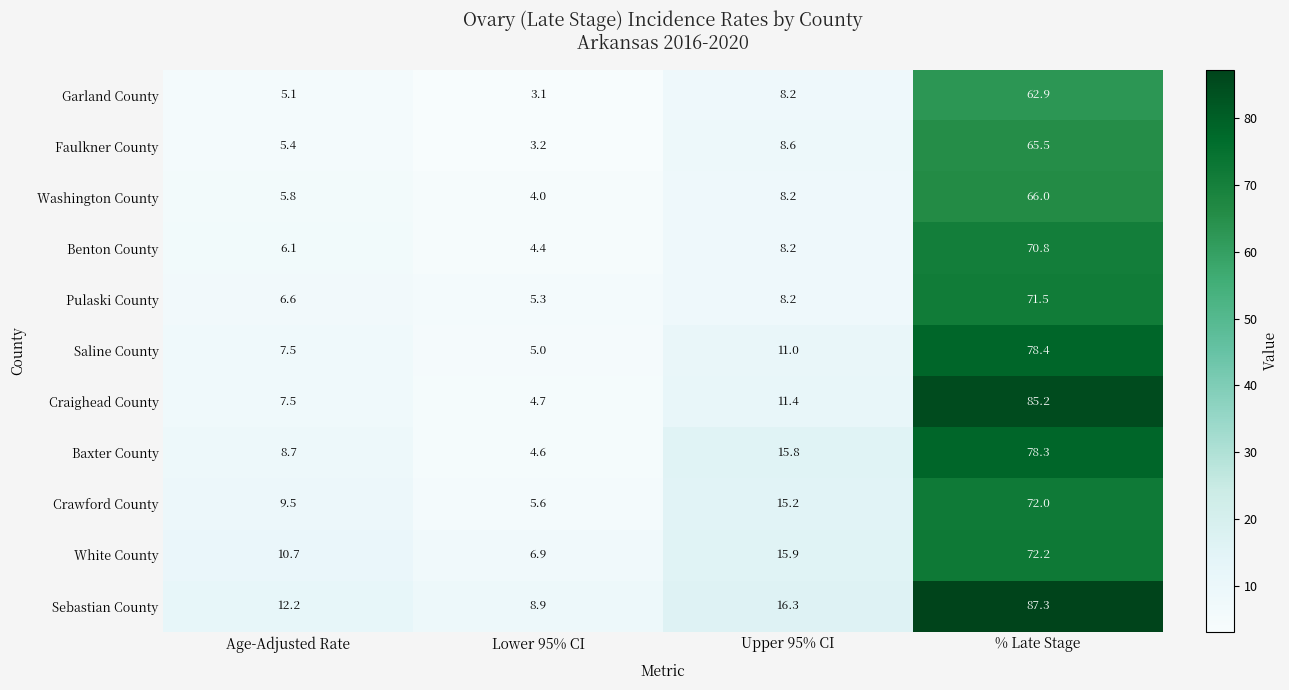

What is the difference between the maximum and minimum values in the Garland County series?

59.8